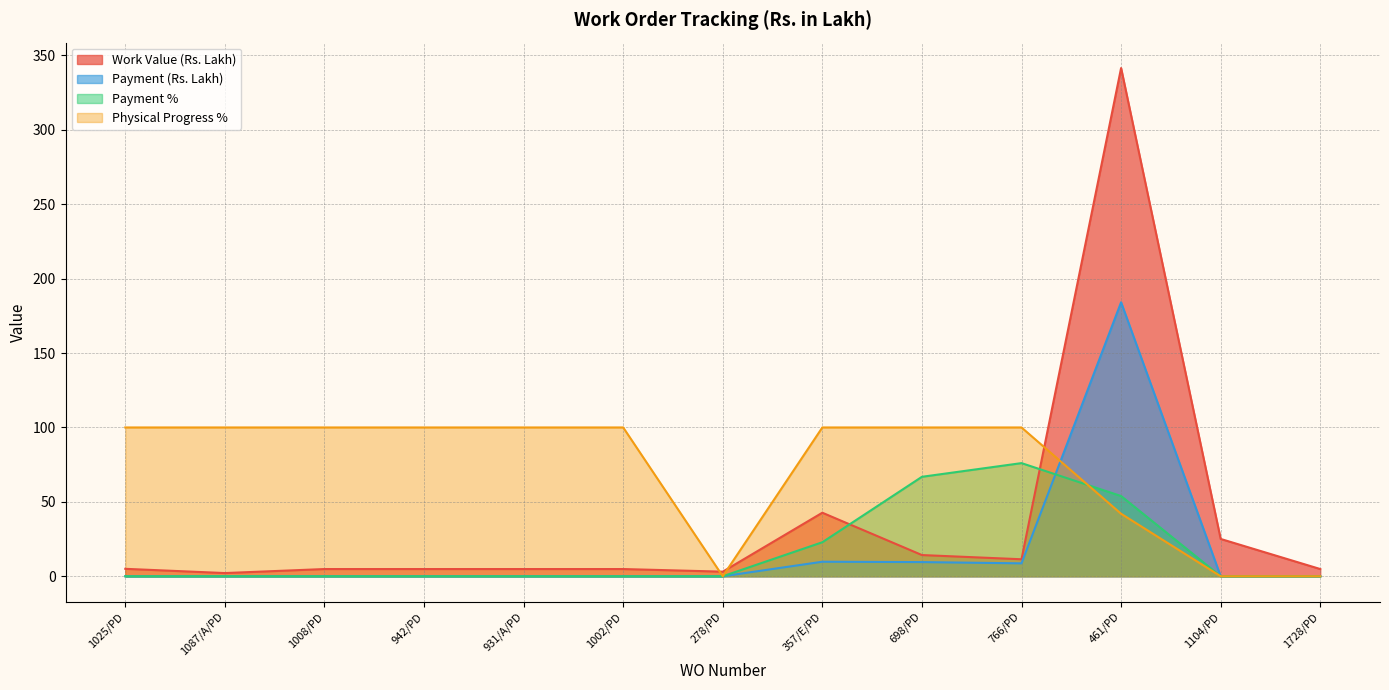

How many values in Payment % are above zero?

4